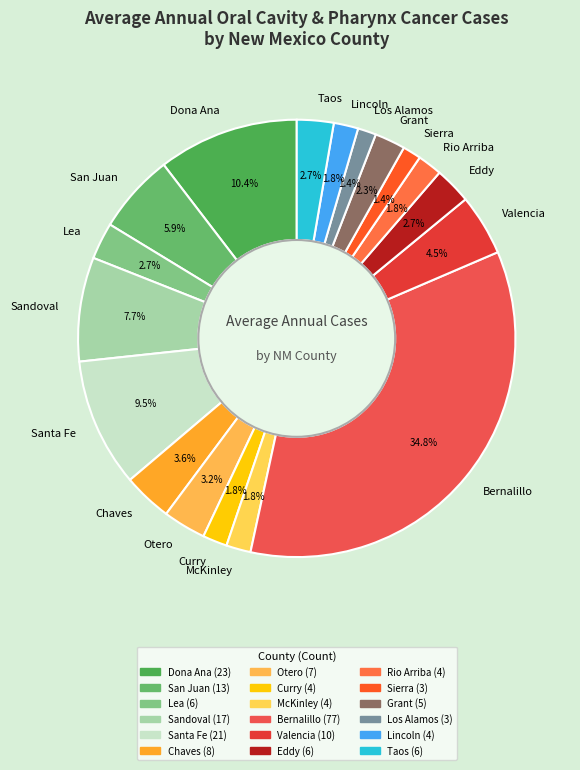

To the nearest percent, what percentage of the pie is Otero?

3%